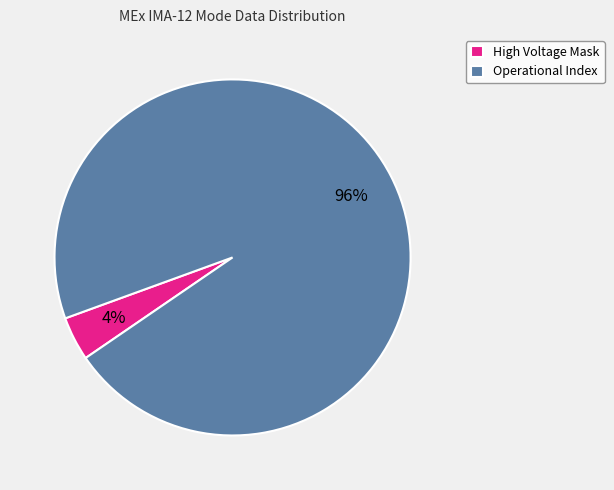

Which category has the smallest portion of the pie?

High Voltage Mask